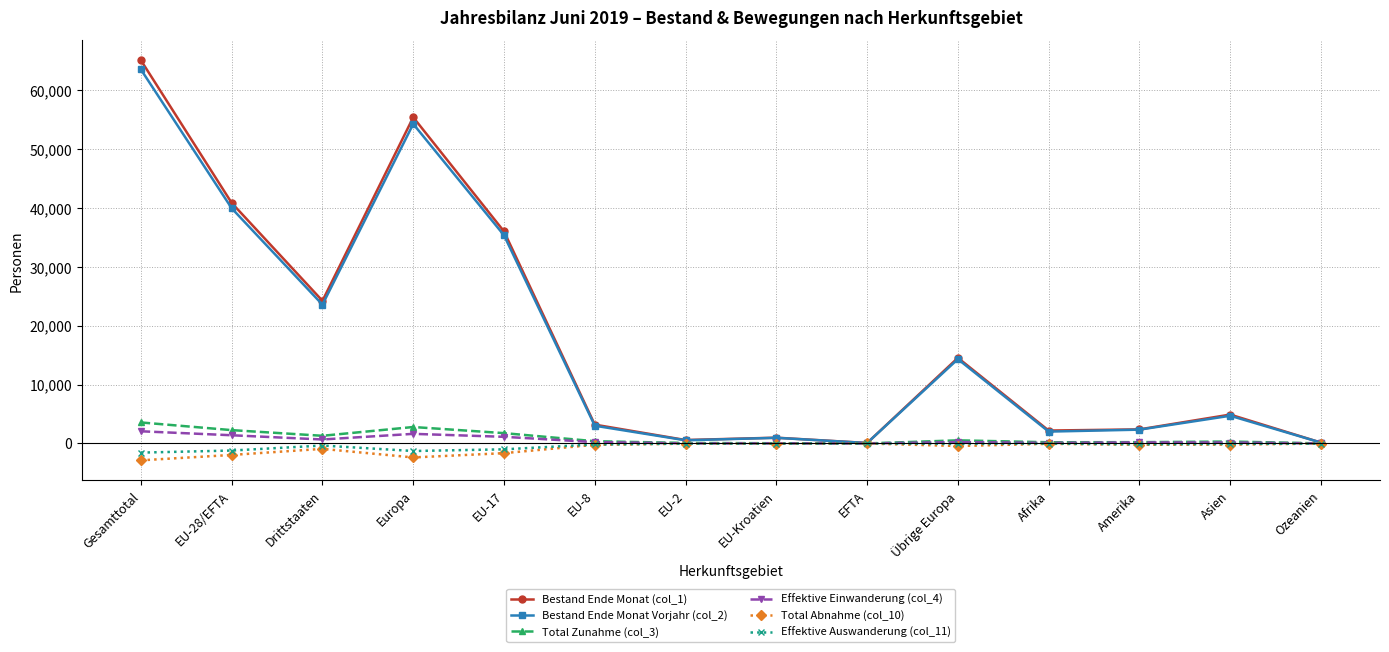

Which series has the widest spread of values?

Bestand Ende Monat (col_1)